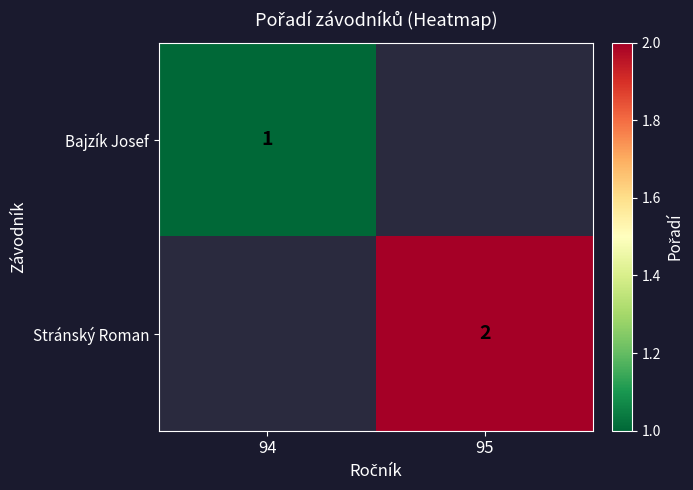

Is it true that Bajzík Josef equals 1 at 94?

True